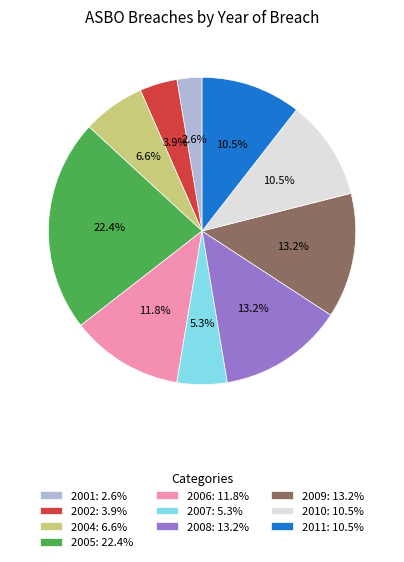

Which category has the smallest portion of the pie?

2001